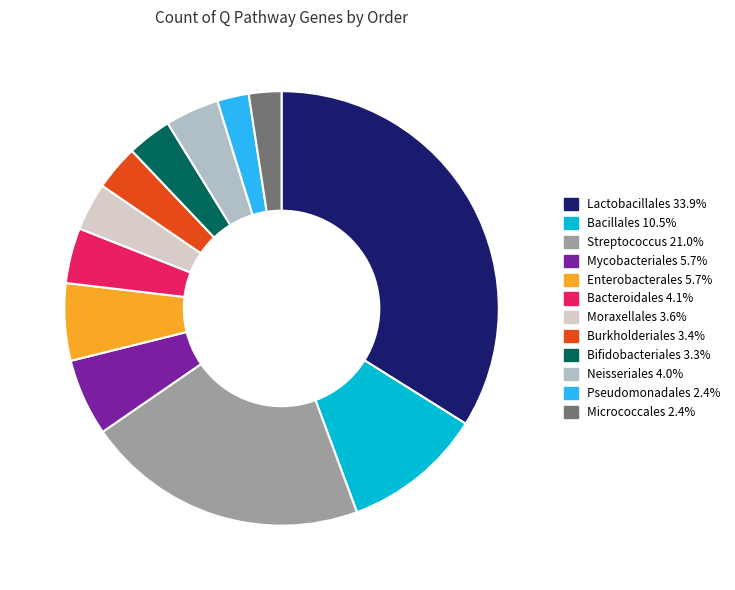

True or false: Lactobacillales accounts for 34% of the total.

True